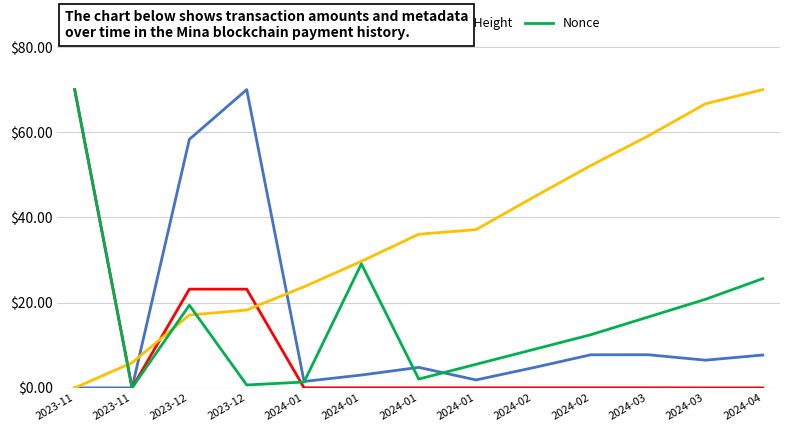

What is the greatest value displayed?

70.0